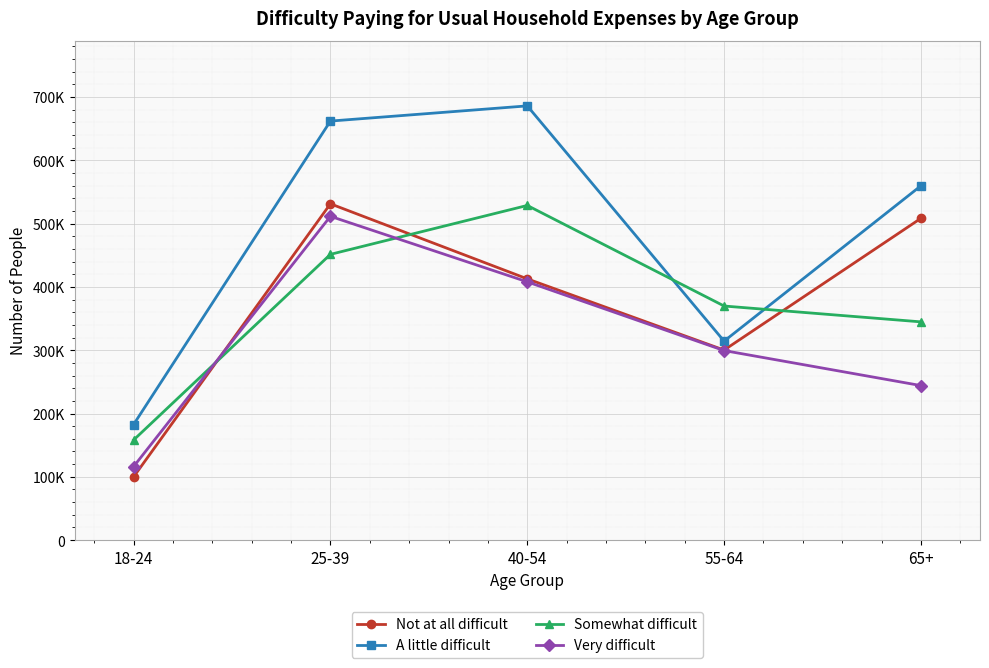

What is the approximate value of Very difficult at 65+, to the nearest 50?

244150